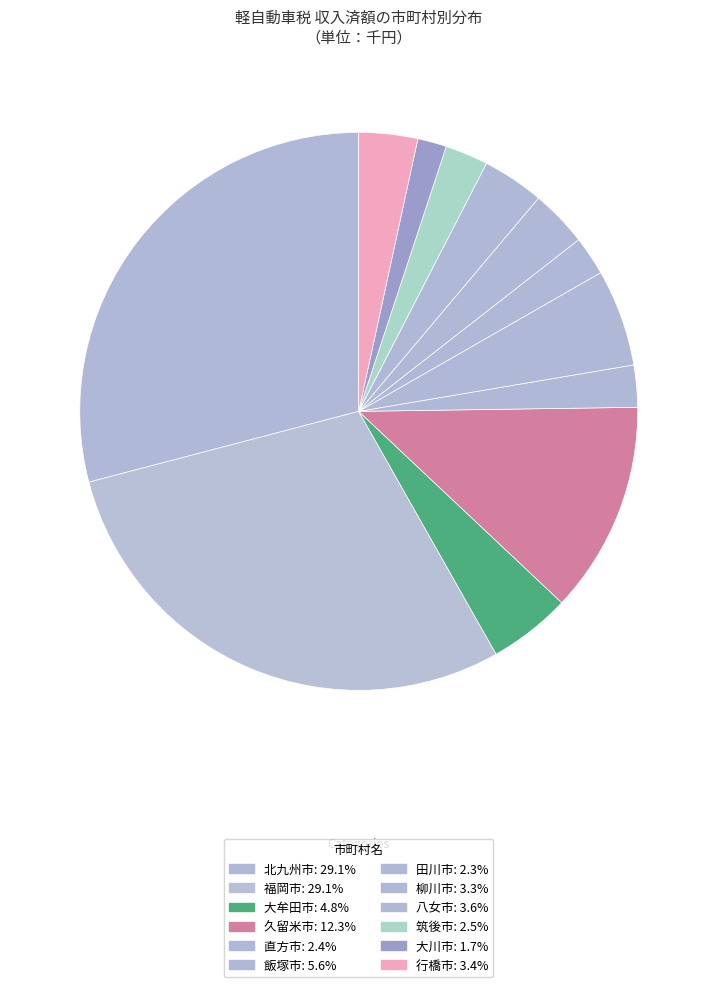

What is the ratio of the value at 大川市 to the value at 柳川市?

0.5